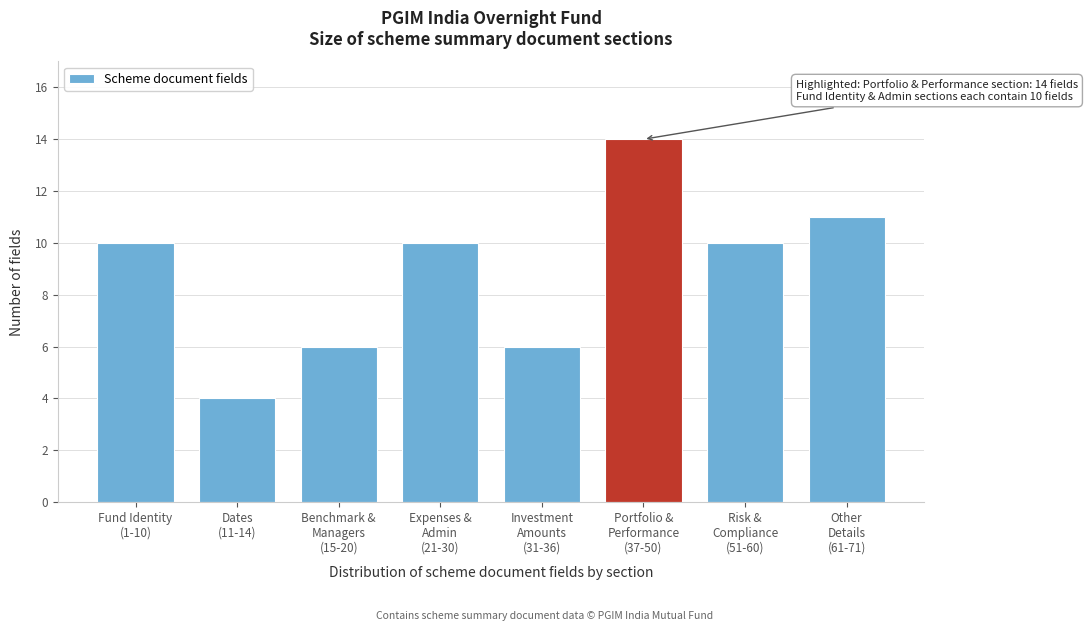

Reading left to right, what are all the values shown in this chart?

10	4	6	10	6	14	10	11